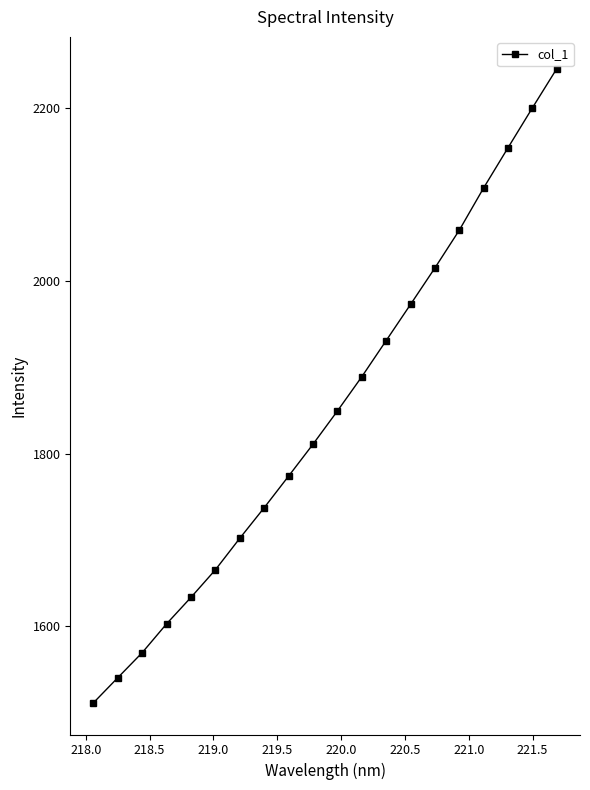

What is the minimum value shown in the chart?

1511.5